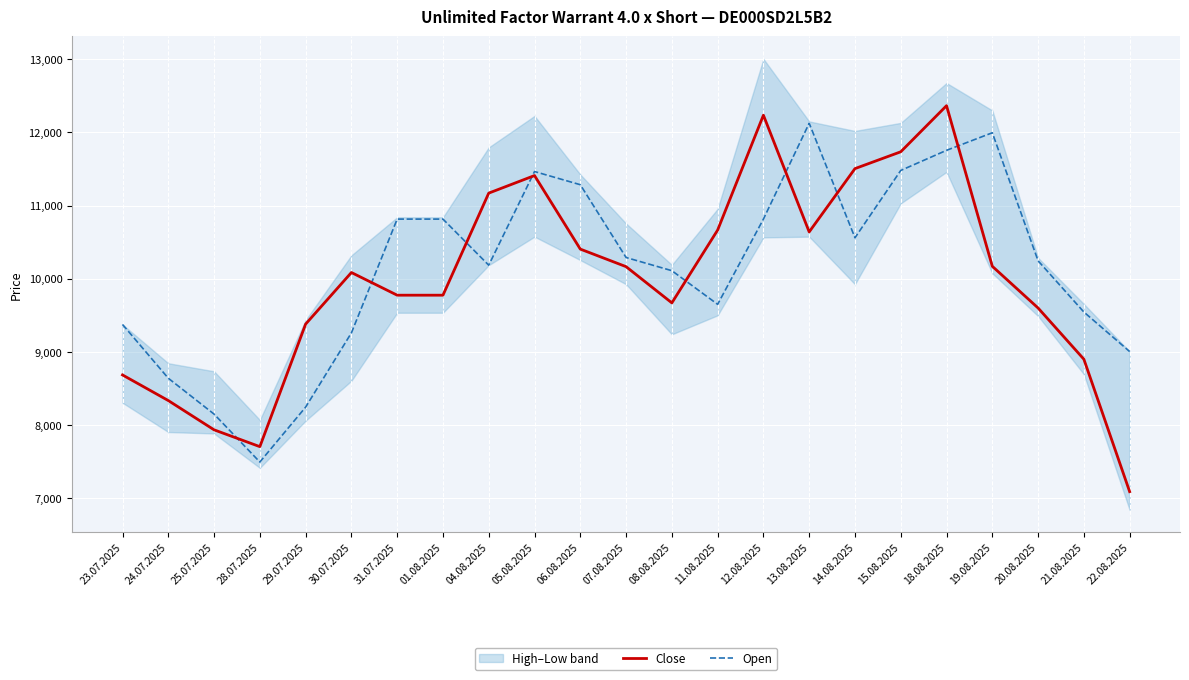

List the labels in order of Close value, smallest first.

22.08.2025, 28.07.2025, 25.07.2025, 24.07.2025, 23.07.2025, 21.08.2025, 29.07.2025, 20.08.2025, 08.08.2025, 31.07.2025, 01.08.2025, 30.07.2025, 07.08.2025, 19.08.2025, 06.08.2025, 13.08.2025, 11.08.2025, 04.08.2025, 05.08.2025, 14.08.2025, 15.08.2025, 12.08.2025, 18.08.2025